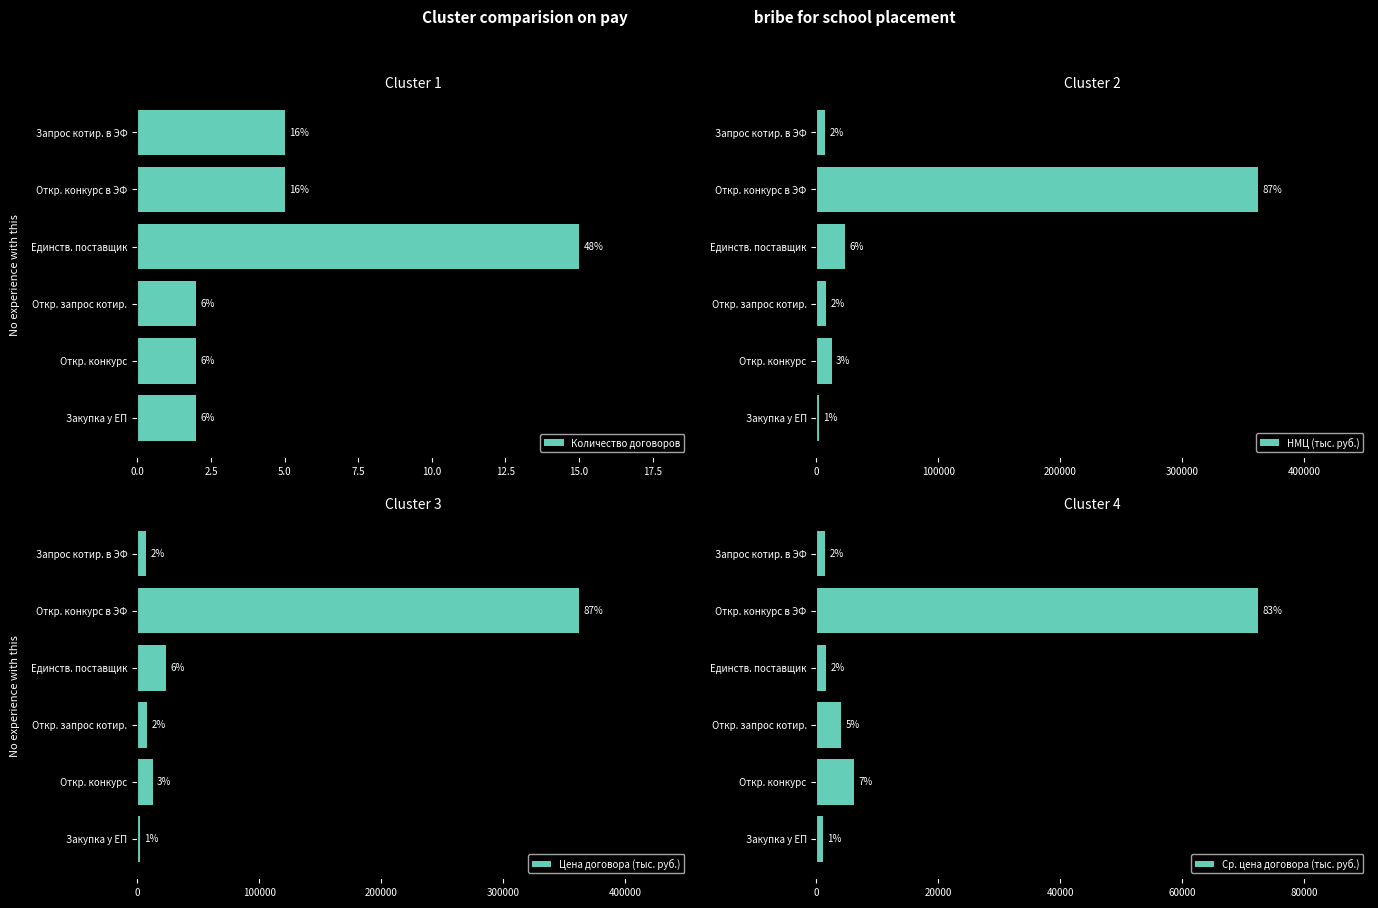

Count the number of data series in this chart.

4